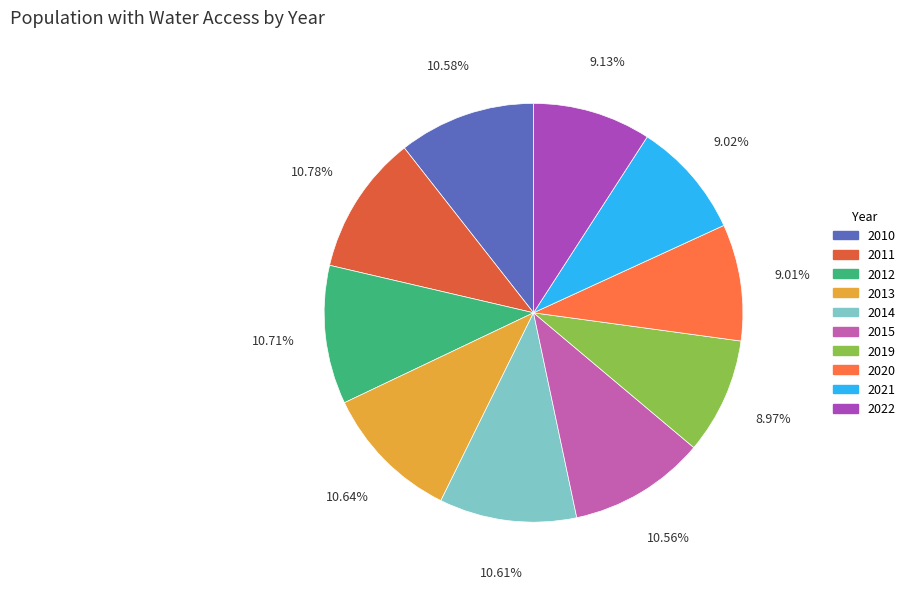

Is there a majority slice in this chart?

No